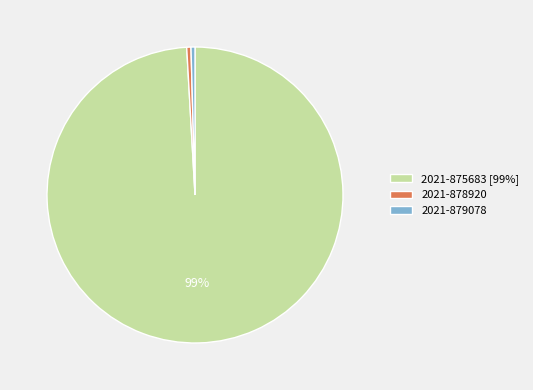

Do 2021-878920 and 2021-879078 together represent more than half of the pie?

No